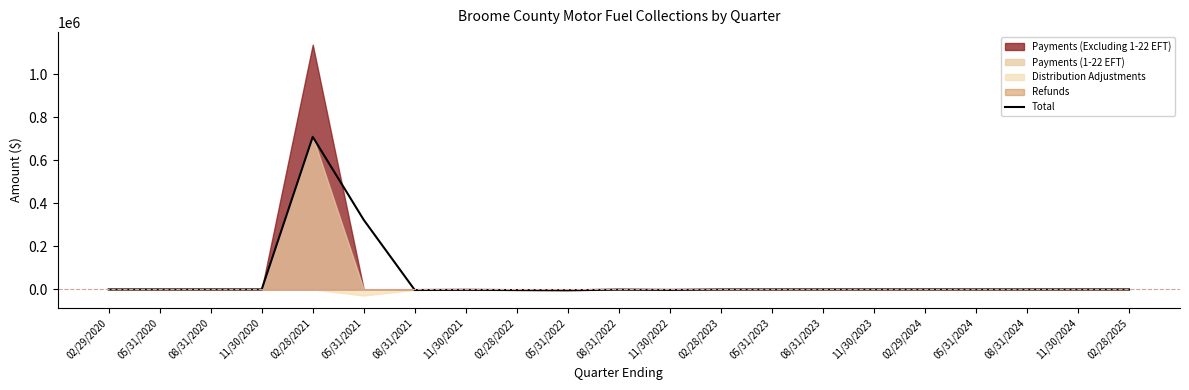

What is the difference between the maximum and minimum values?

713791.6